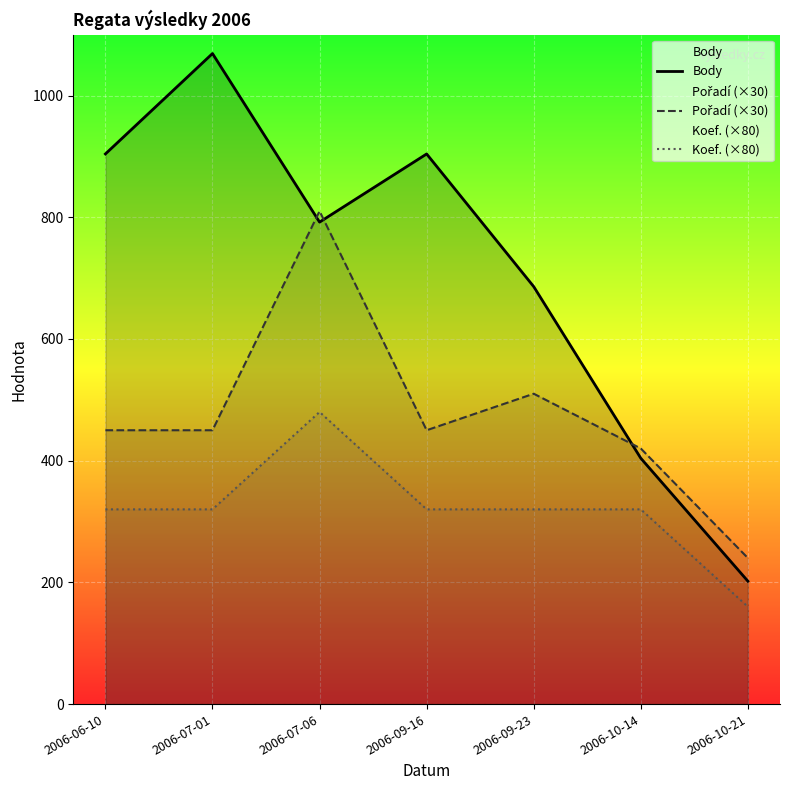

Which series has the largest total across all categories?

Body